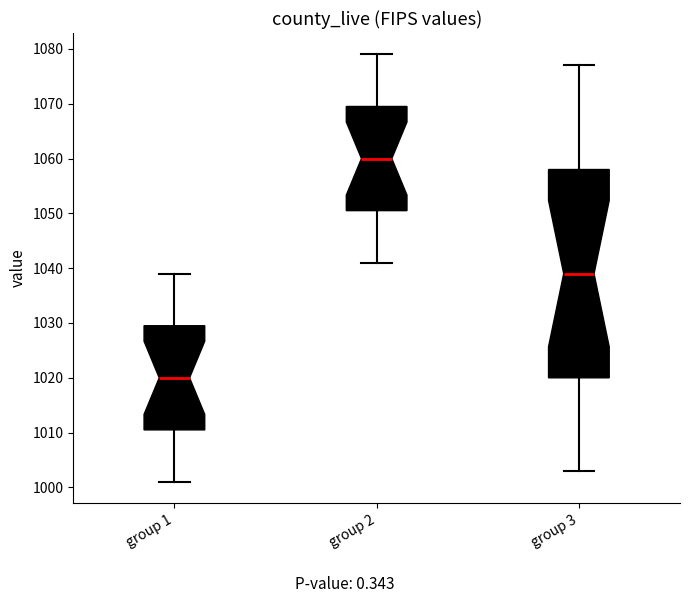

Where does the upper whisker of the box for group 1 end on the y-axis? The values are not printed on the chart, so give them approximately, as read against the axis.

1039